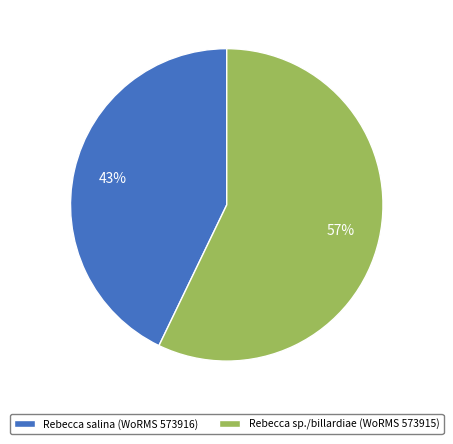

Which slice is the largest?

Rebecca sp./billardiae (WoRMS 573915)